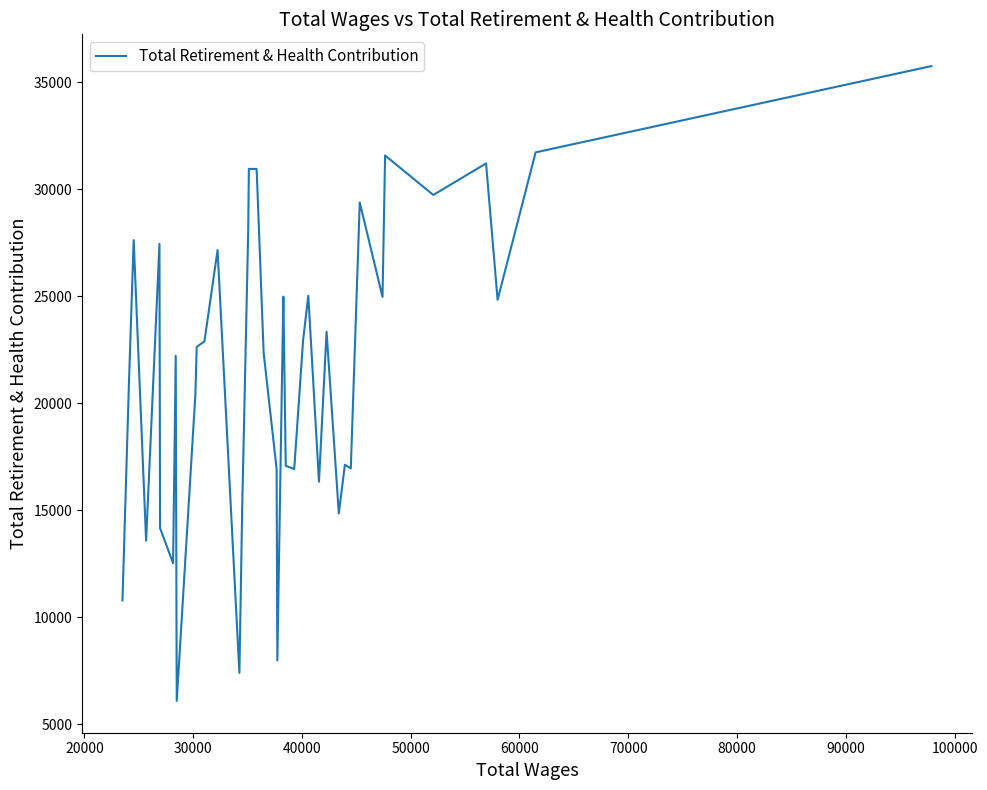

What is the sum of all values?

867610